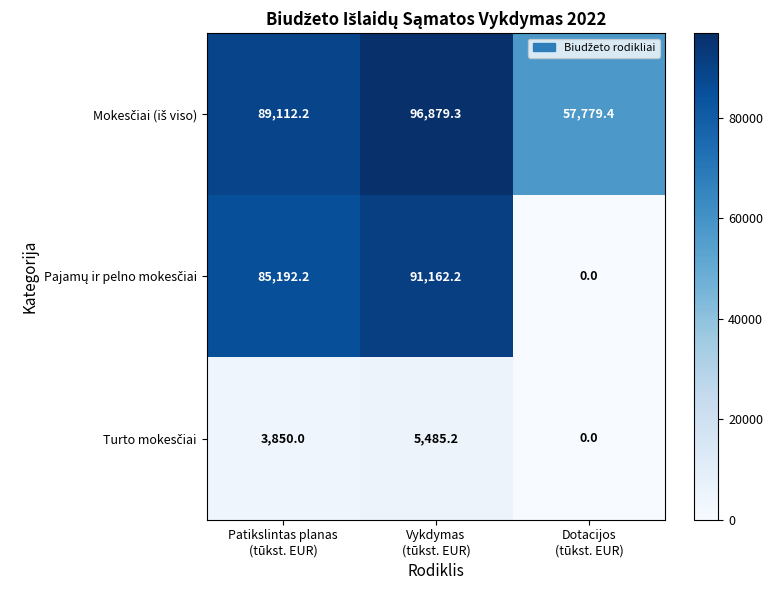

At how many categories does at least one series exceed 8380?

3